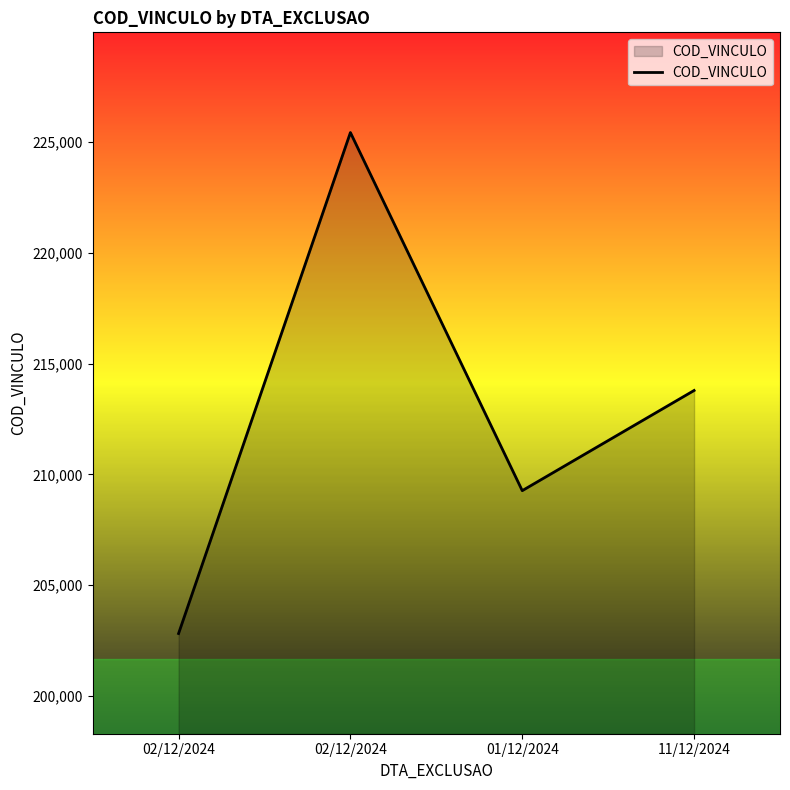

How many lines are shown in the chart?

1